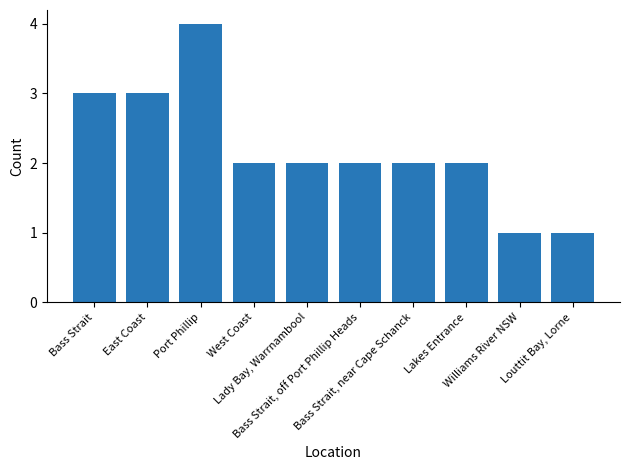

Count the number of categories in the chart.

10